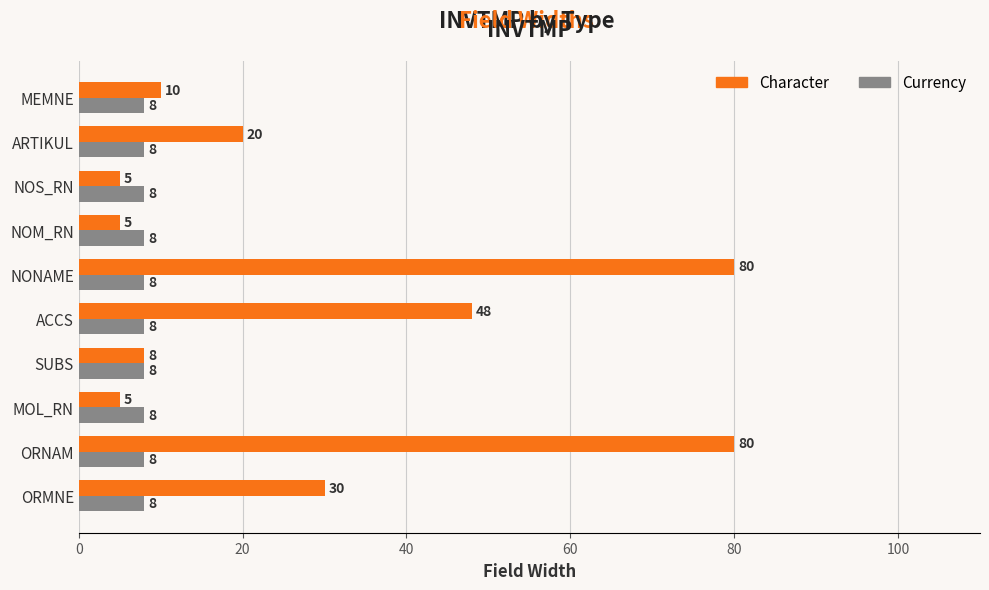

What is the difference between the second highest and minimum values in the Character series?

75